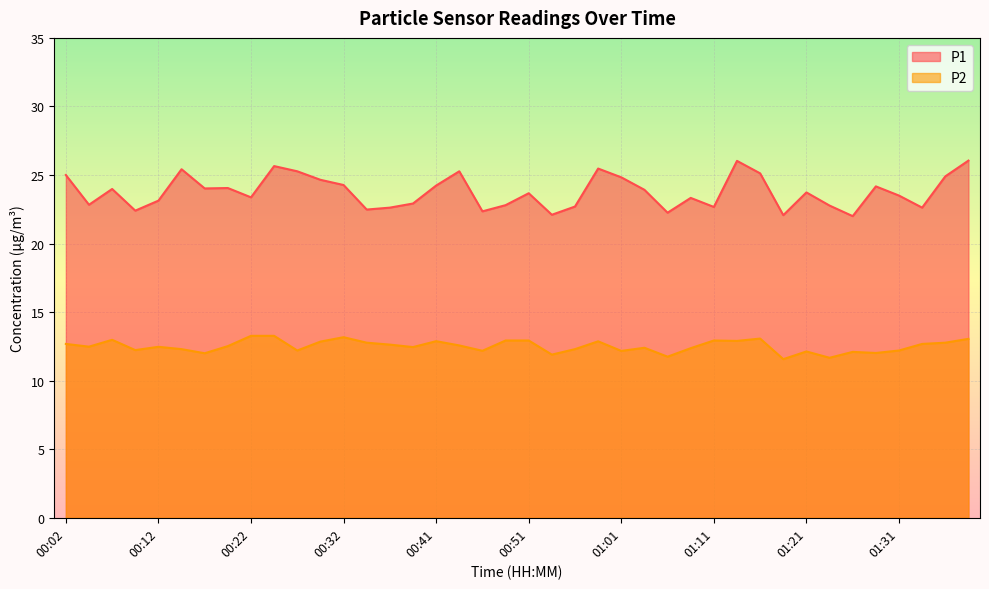

At which label does P2 reach its peak?

00:22